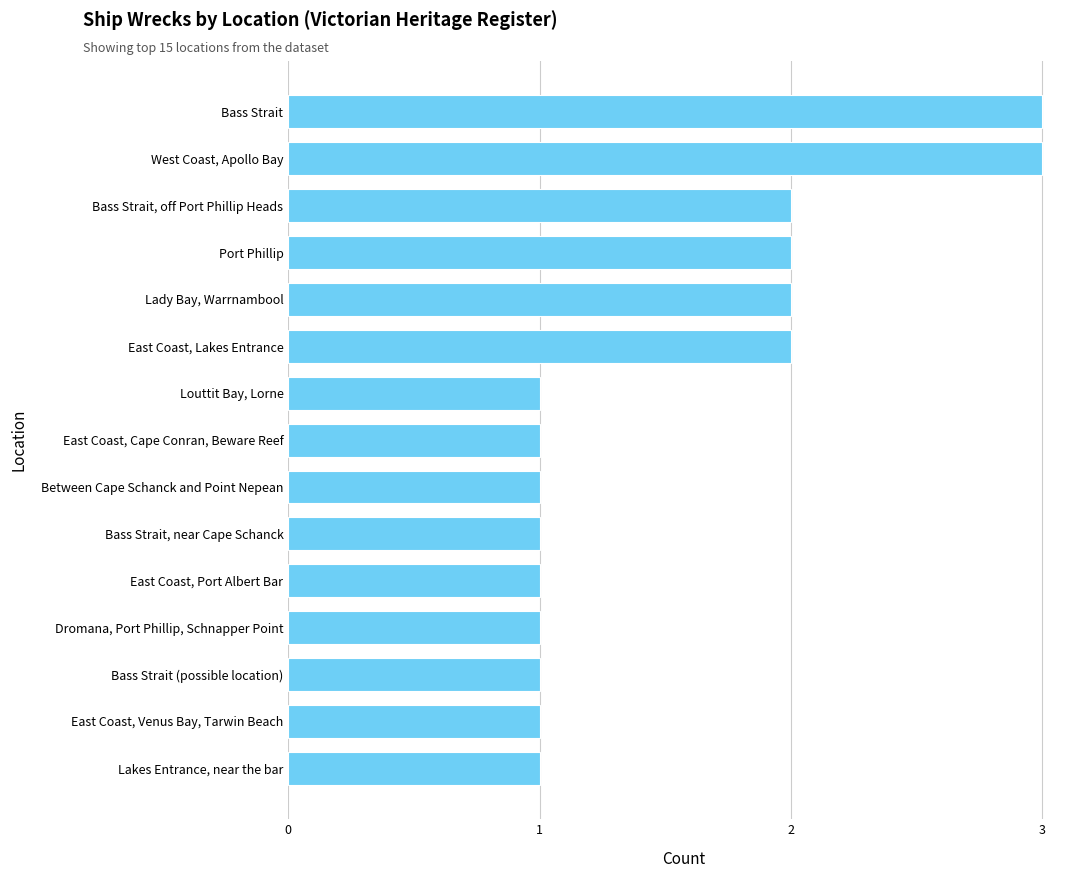

Reading top to bottom, extract all data points from this chart.

3	3	2	2	2	2	1	1	1	1	1	1	1	1	1